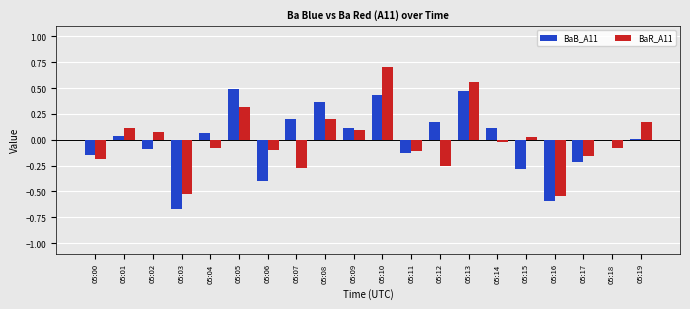

At which label does BaR_A11 first exceed 0?

05:01